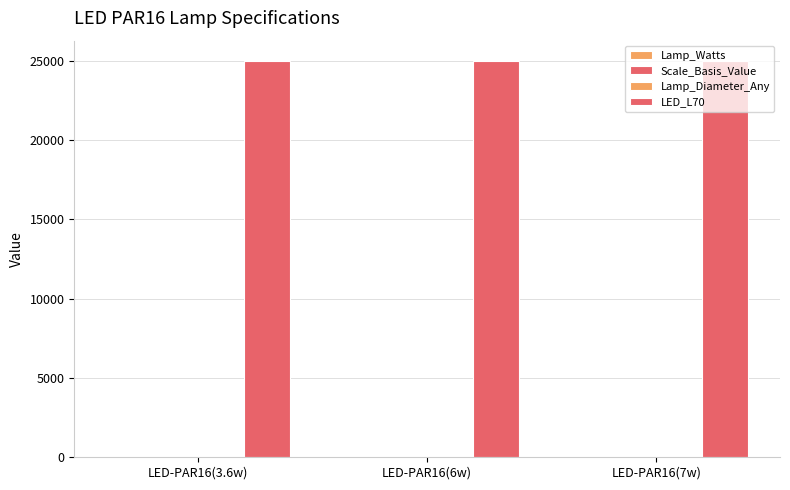

At which label does Lamp_Diameter_Any reach its minimum?

LED-PAR16(3.6w)